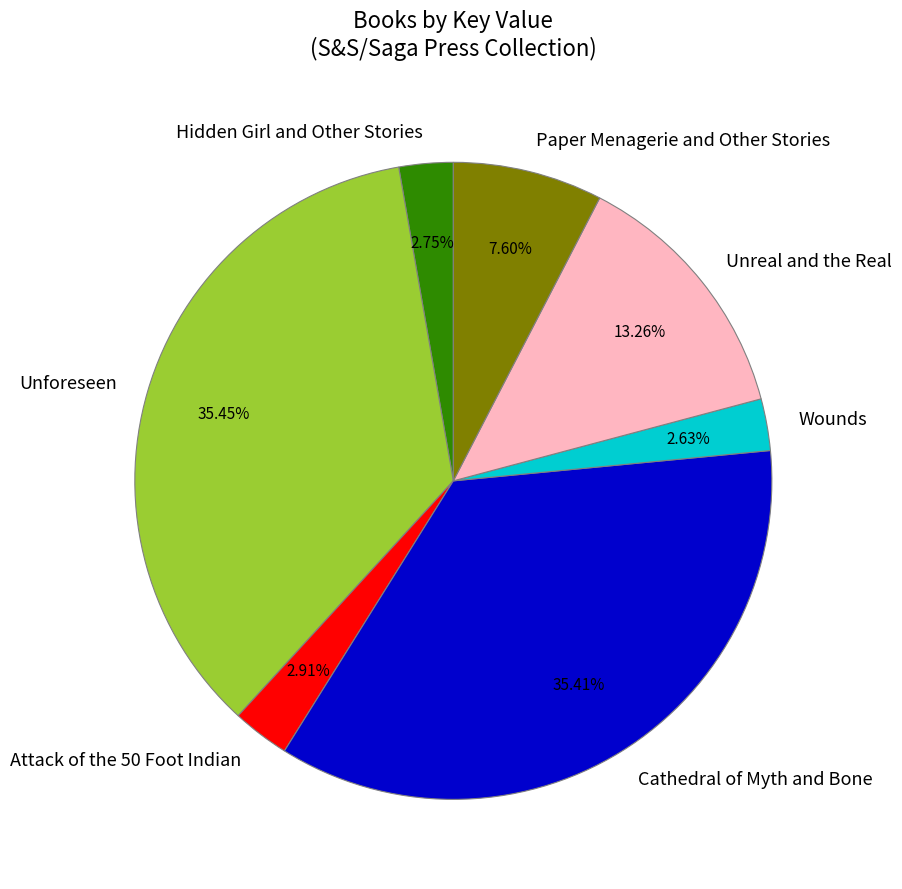

To the nearest percent, what is the difference between the Paper Menagerie and Other Stories and Cathedral of Myth and Bone slice percentages?

28%